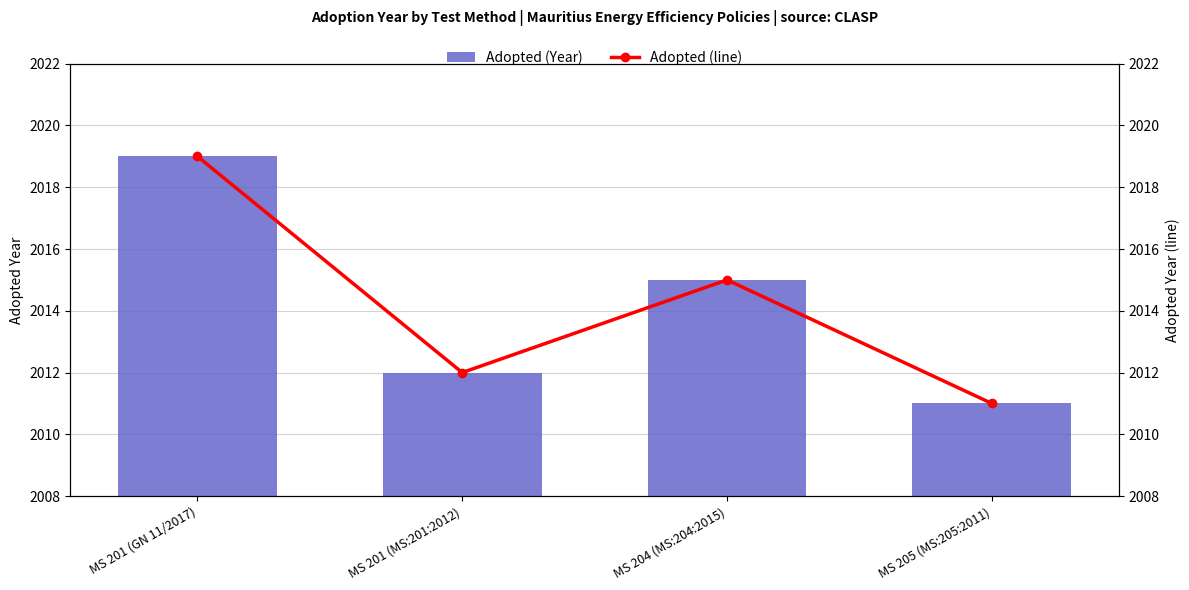

How many values in the Adopted (line) series are below 2015?

2